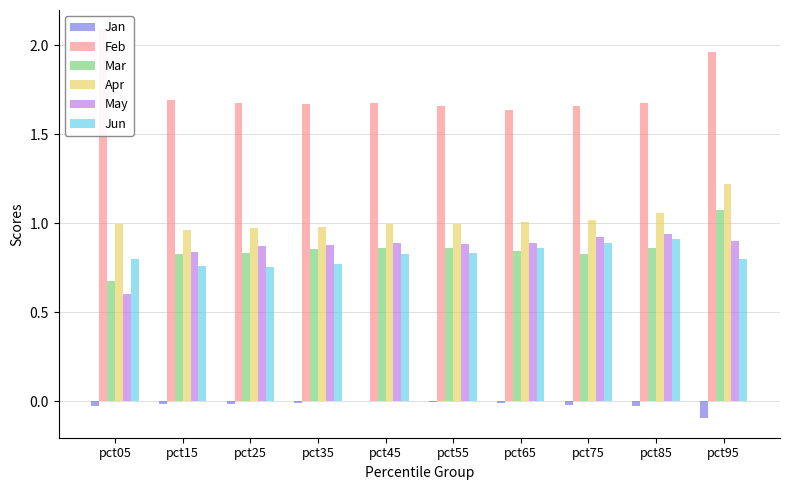

At which category is the sum across all series the highest?

pct95